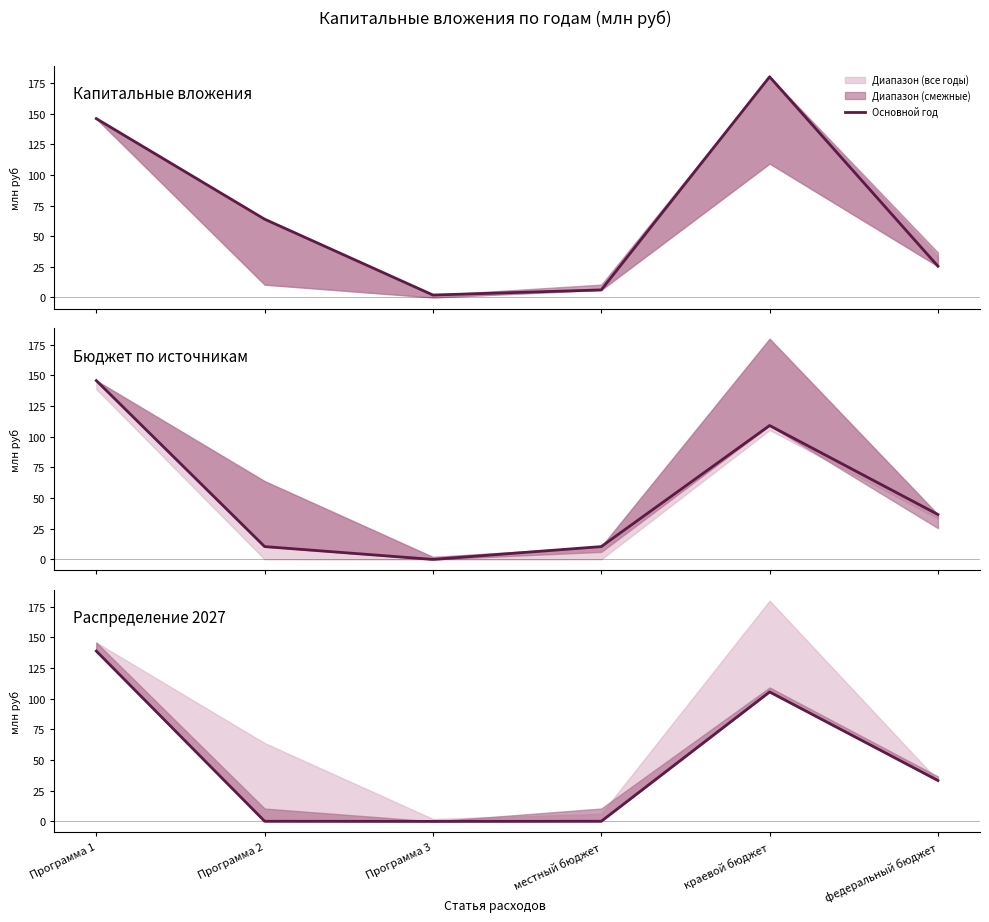

How many categories are shown in the chart?

6